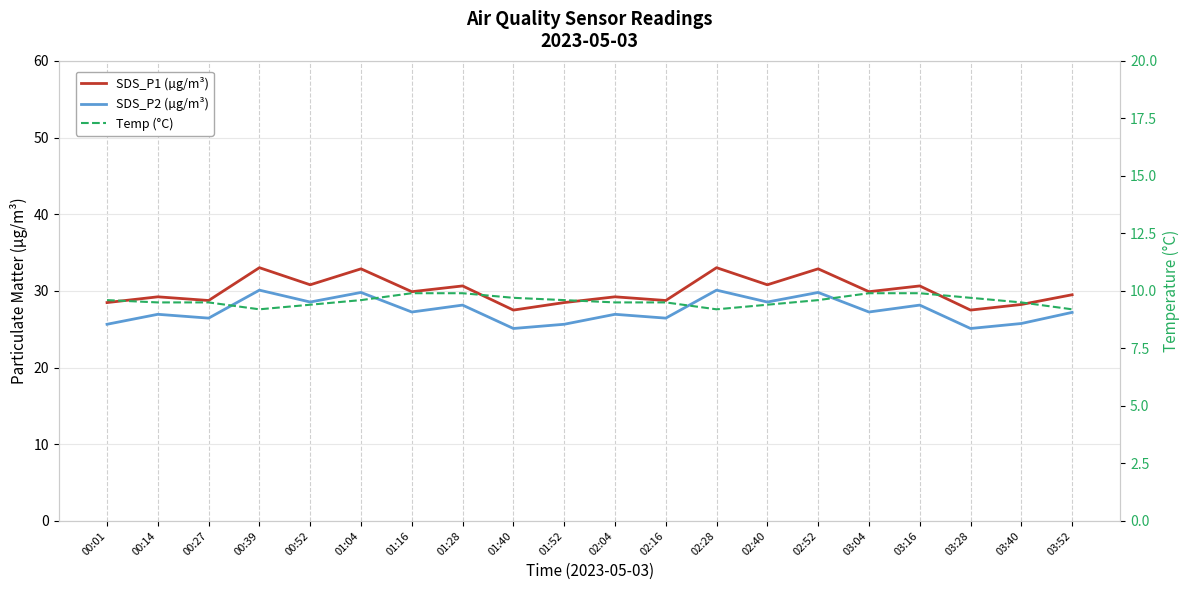

True or false: Temp (°C) and SDS_P1 (µg/m³) intersect in this chart.

False